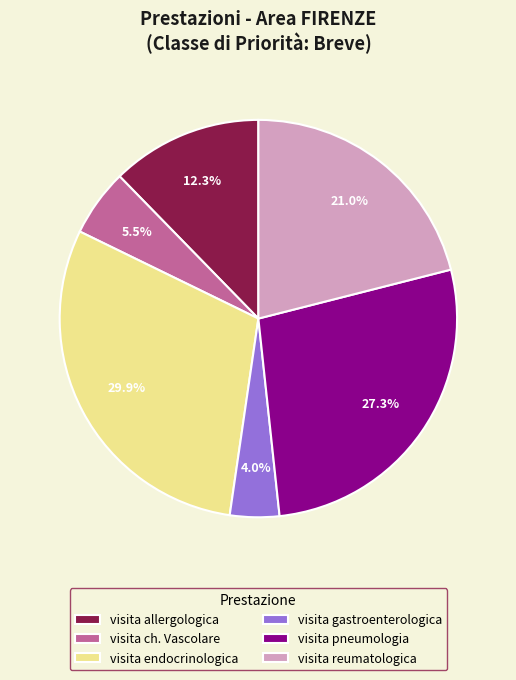

How much of the chart is everything except visita pneumologia?

72.7%